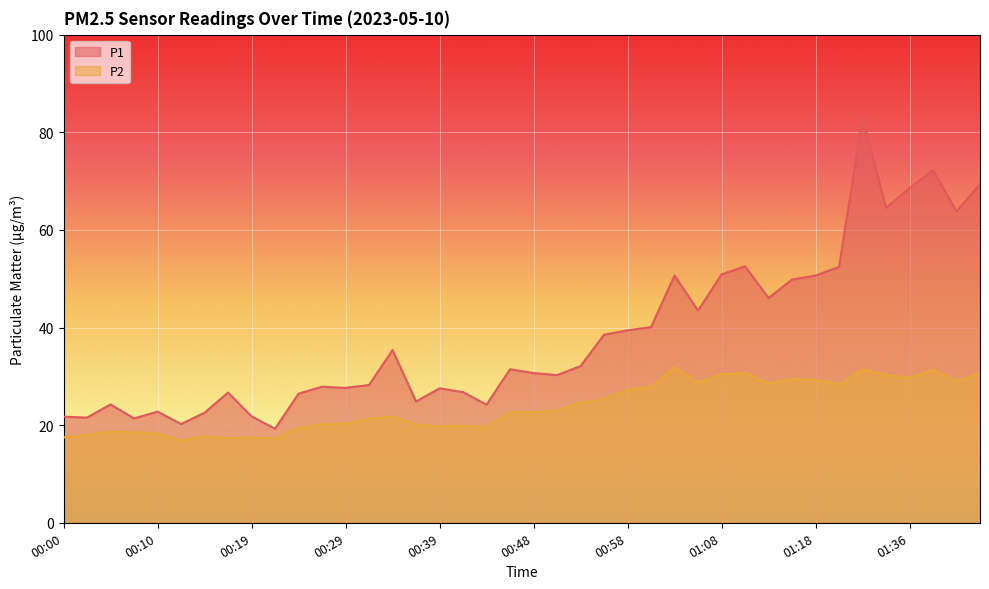

Which series changed the most between 00:24 and 00:27?

P1